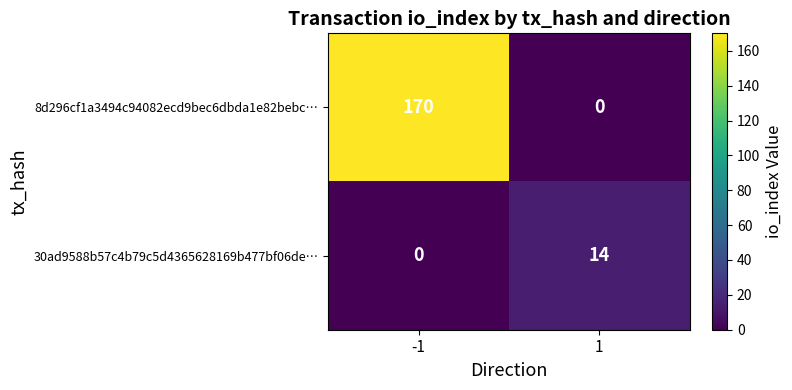

The 30ad9588b57c4b79c5d4365628169b477bf06de… series shows 4 at 1. True or false?

False